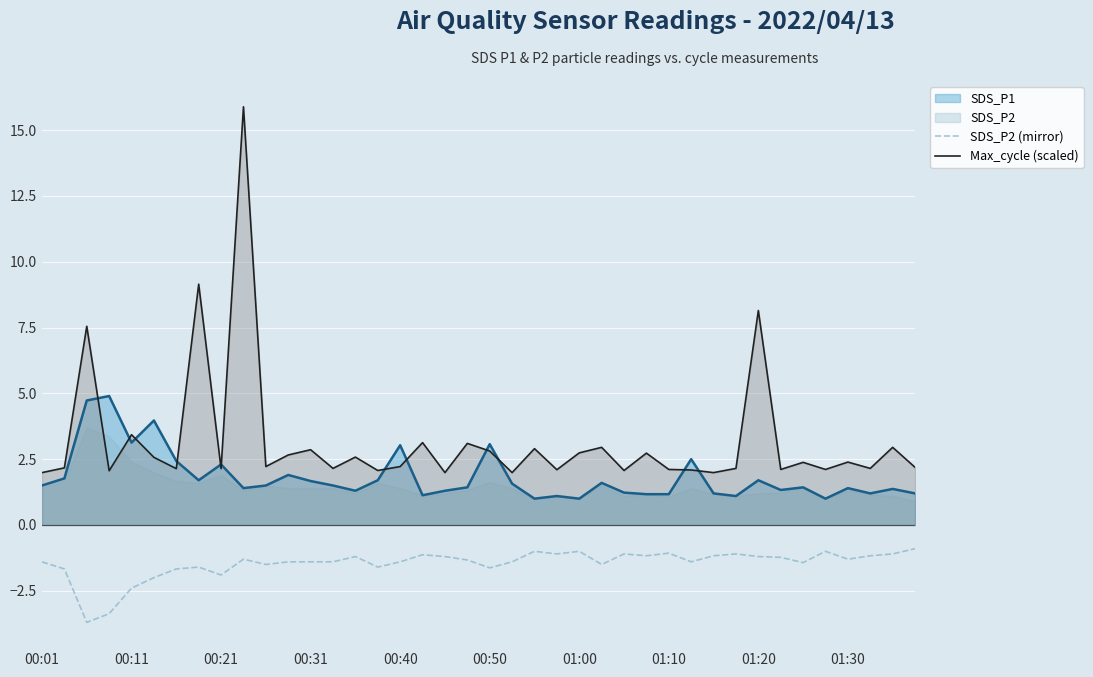

True or false: SDS_P2 (mirror) and SDS_P1 intersect in this chart.

False